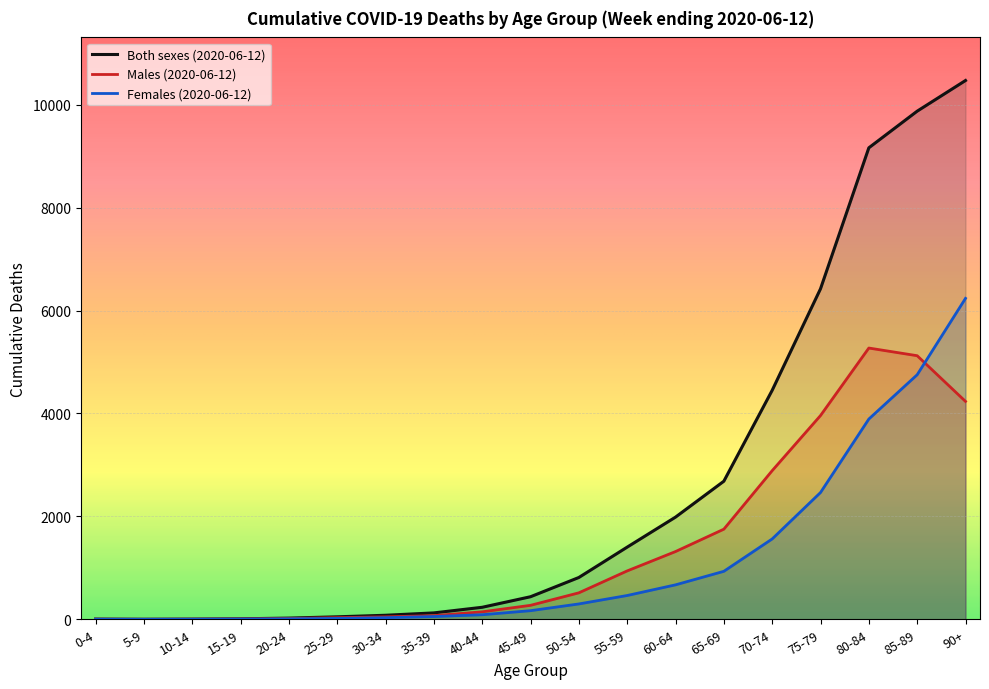

At which category does the chart reach its peak across all series?

90+